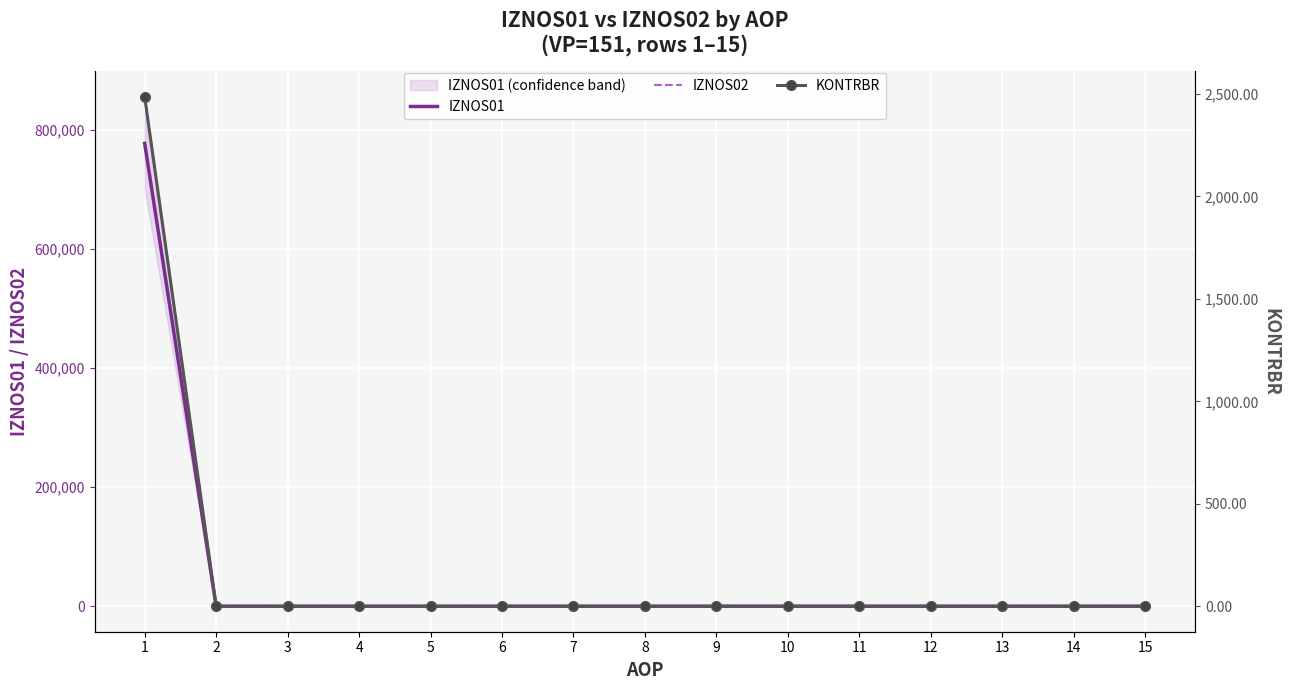

True or false: IZNOS02 has more than 0 interior local peaks.

False